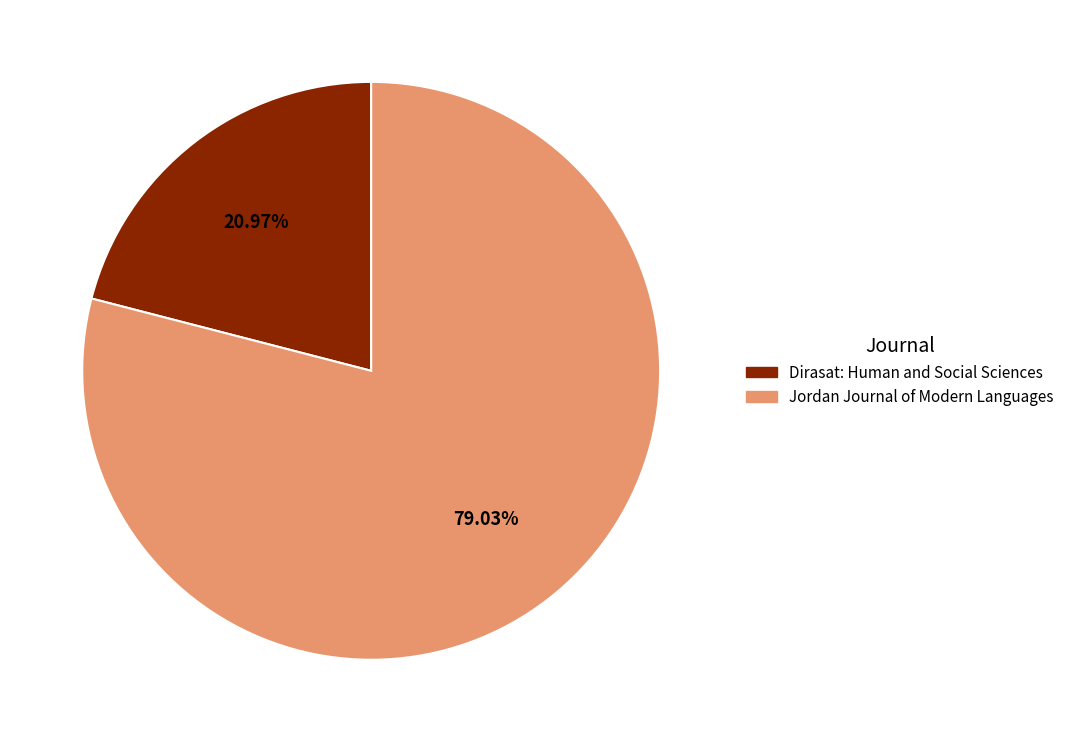

To the nearest percent, what is the difference between the largest and smallest slice percentages?

58%